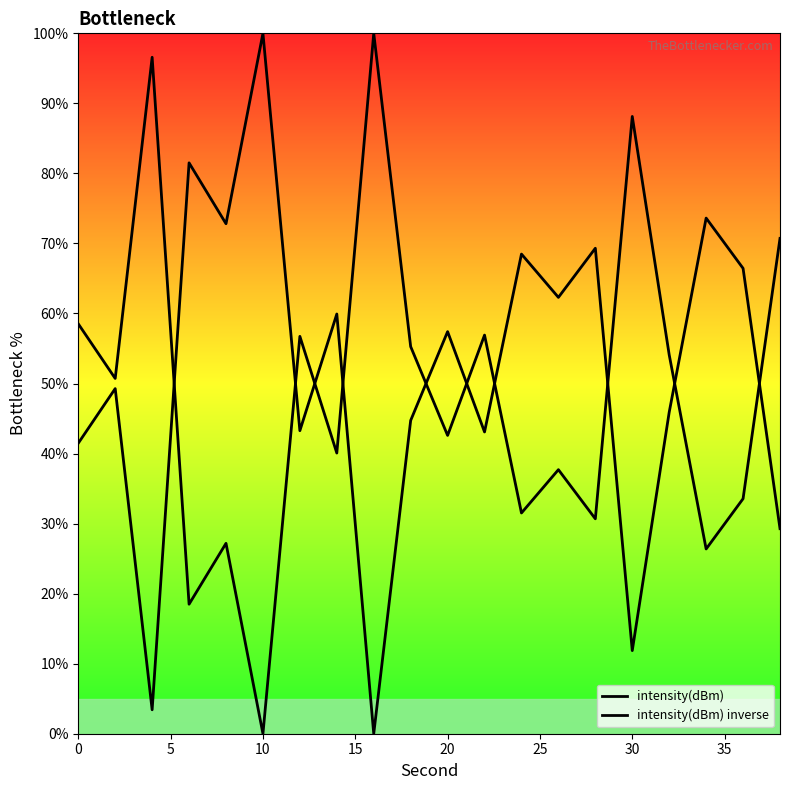

List the series in order of their overall mean, highest first.

intensity(dBm), intensity(dBm) inverse